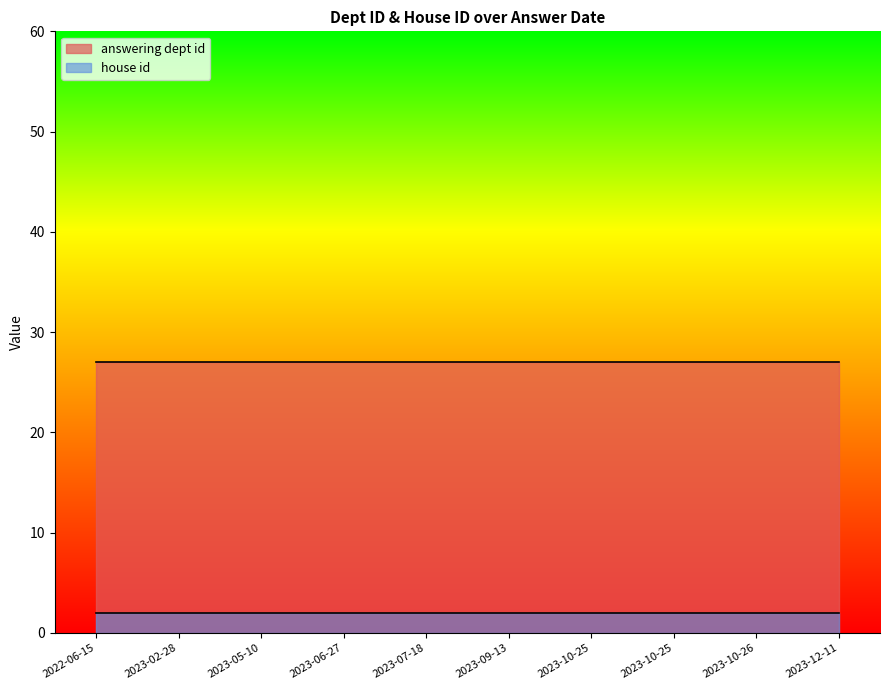

Is it true that house id equals 1 at 2023-10-25?

False